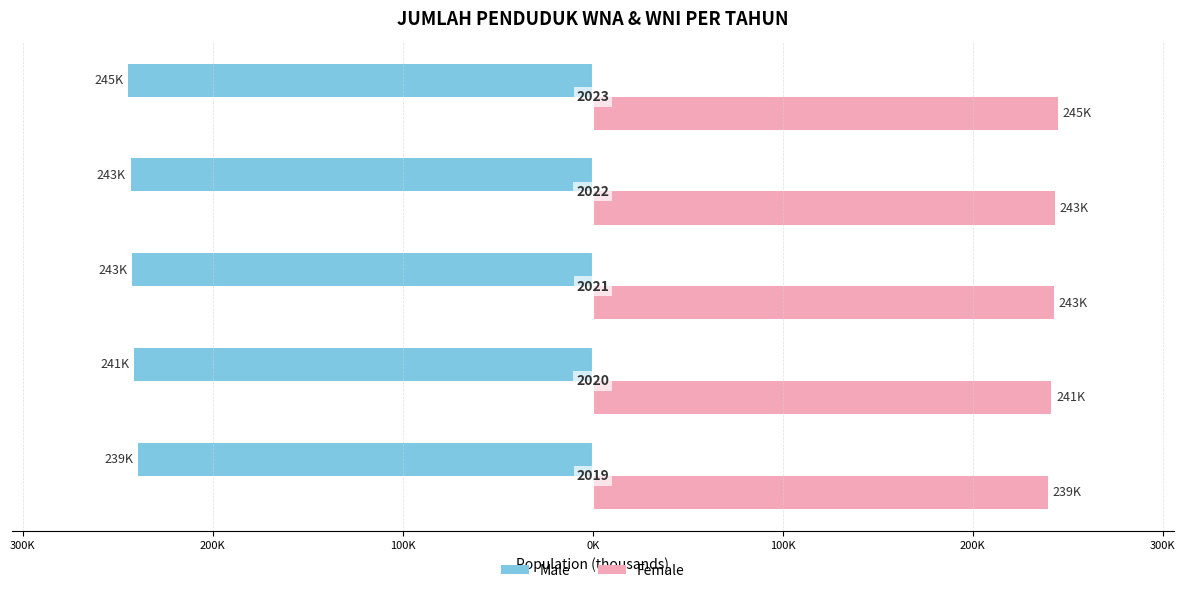

What are all the series names shown in the legend?

Male, Female